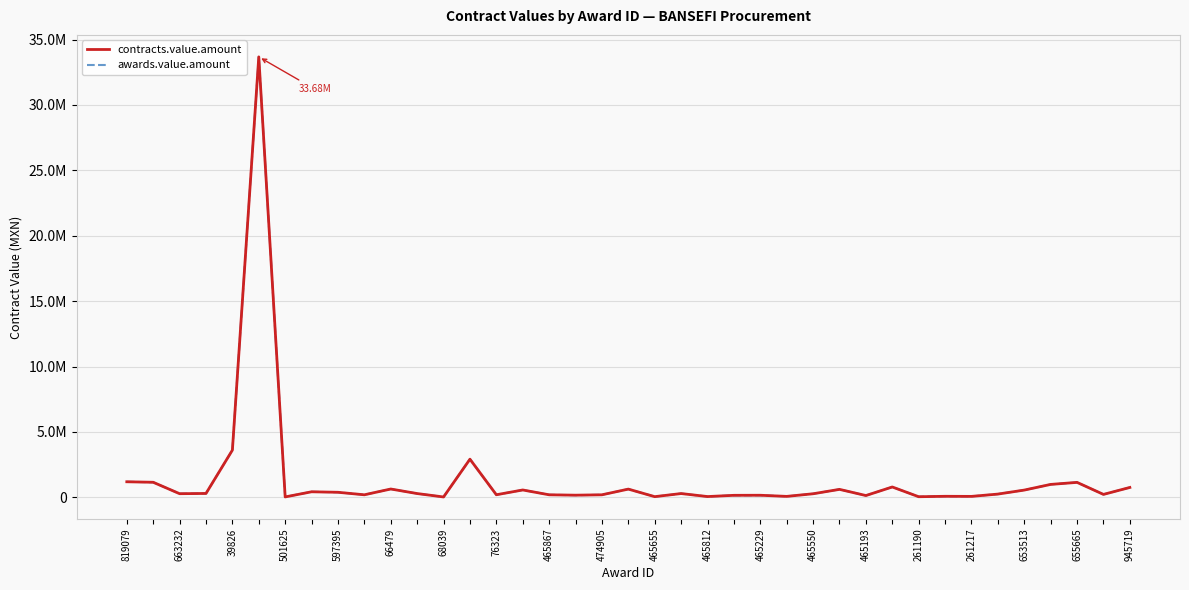

Does the chart display data point markers on the line(s)?

No